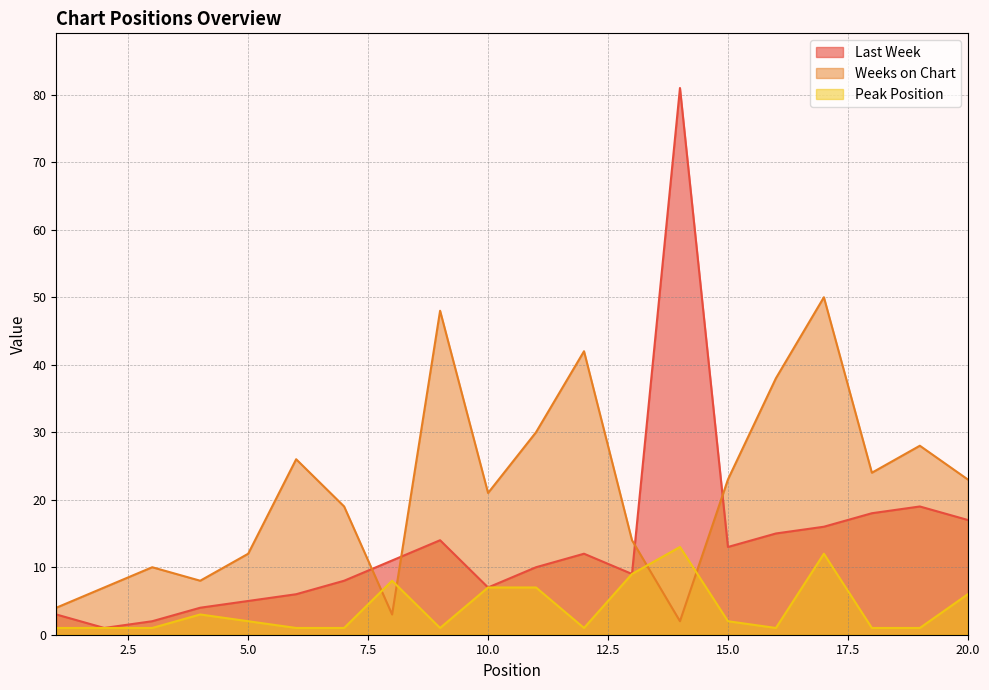

True or false: Peak Position has a value of 1 at 6.

True